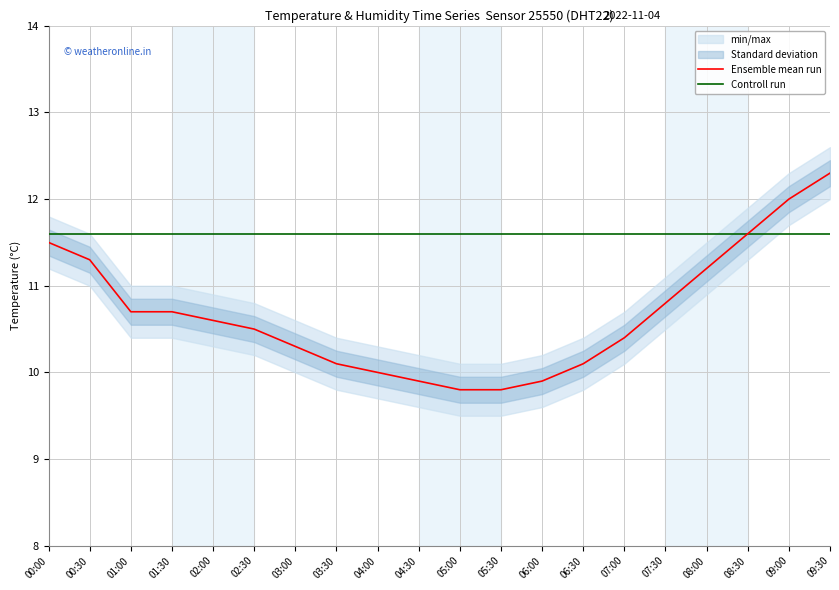

The value of Controll run at 09:30 is 11.6. True or false?

True